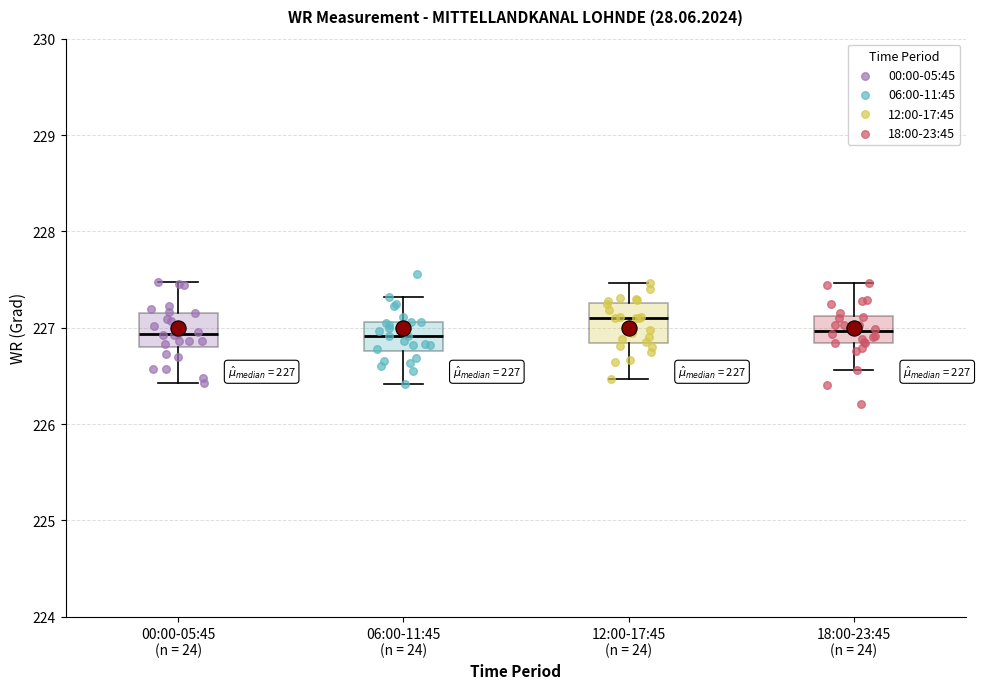

Which box has the highest median line?

12:00-17:45 (n = 24)